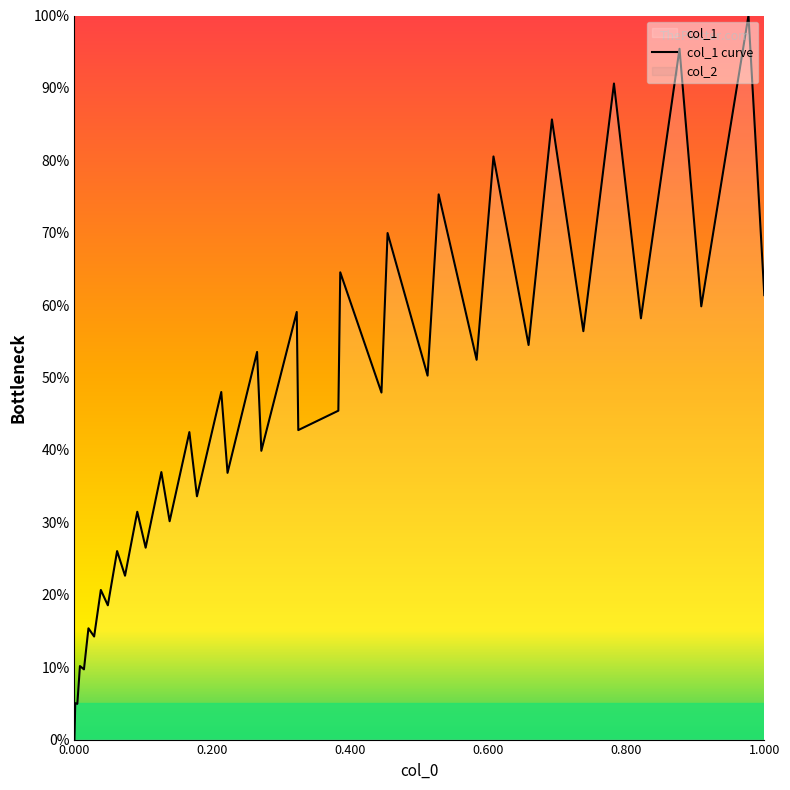

What is the value of the 3rd point from the left?

4.9